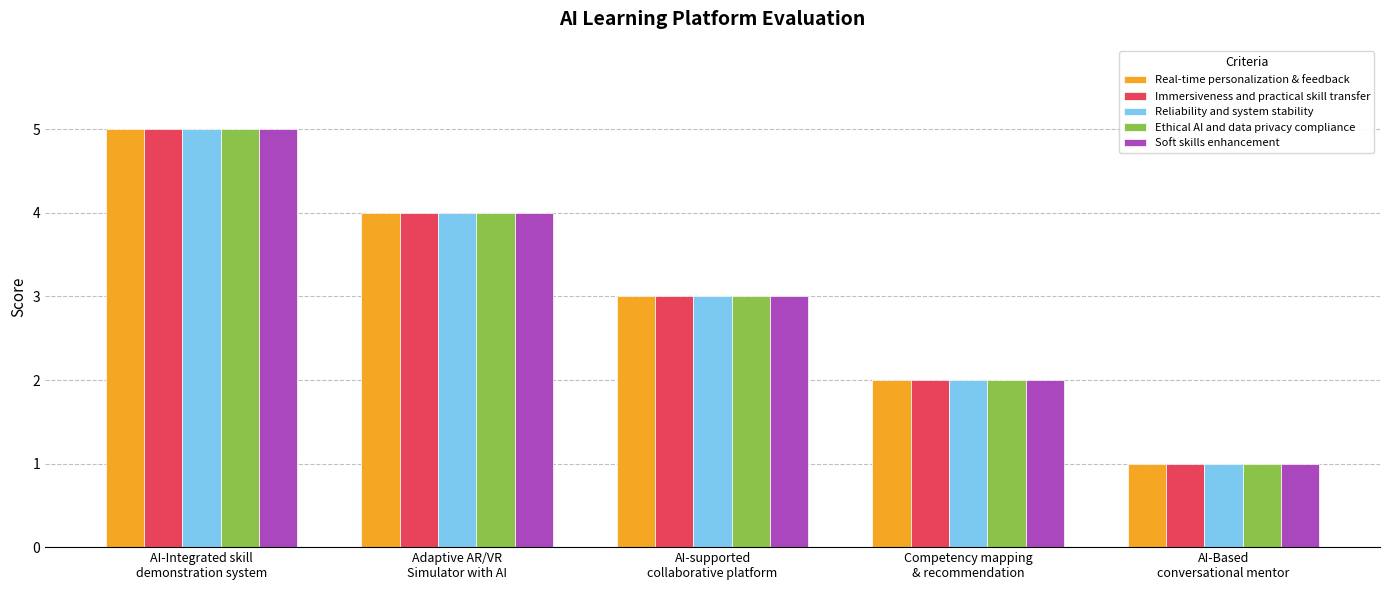

What is the maximum value shown in the chart?

5